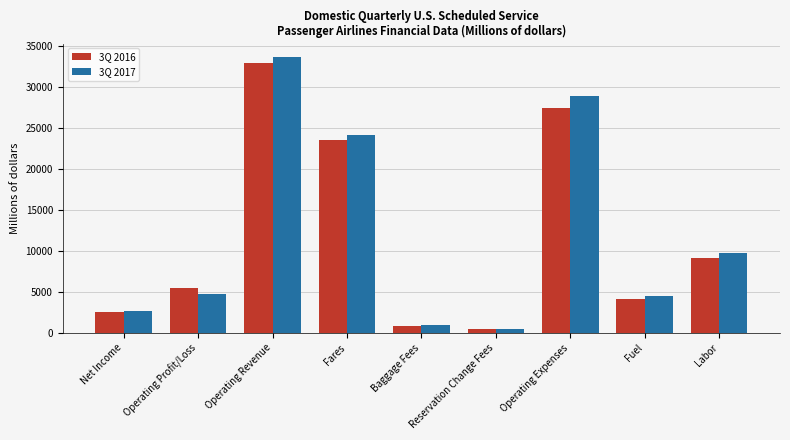

What is the sum of the 3Q 2017 values at Net Income and Reservation Change Fees?

3103.1